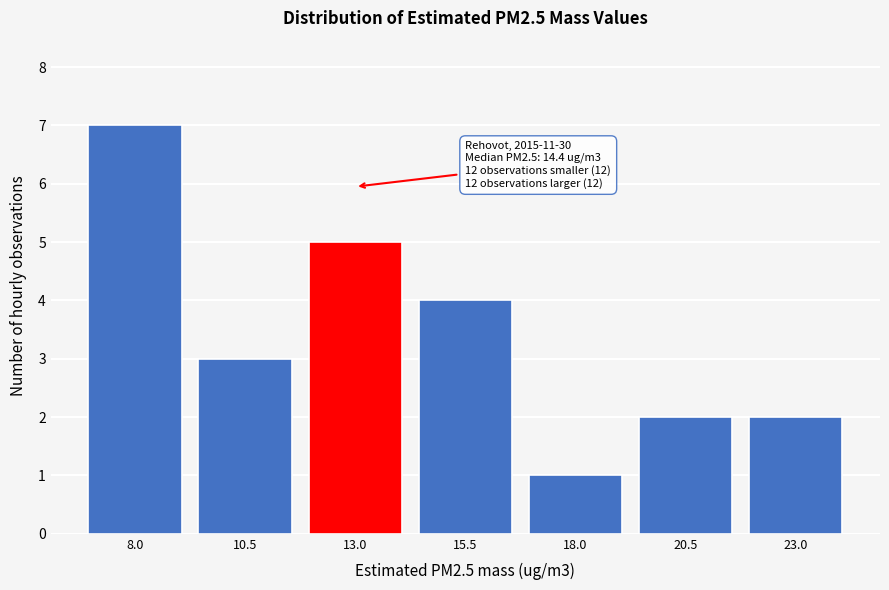

Reading left to right, what are all the values shown in this chart?

7	3	5	4	1	2	2